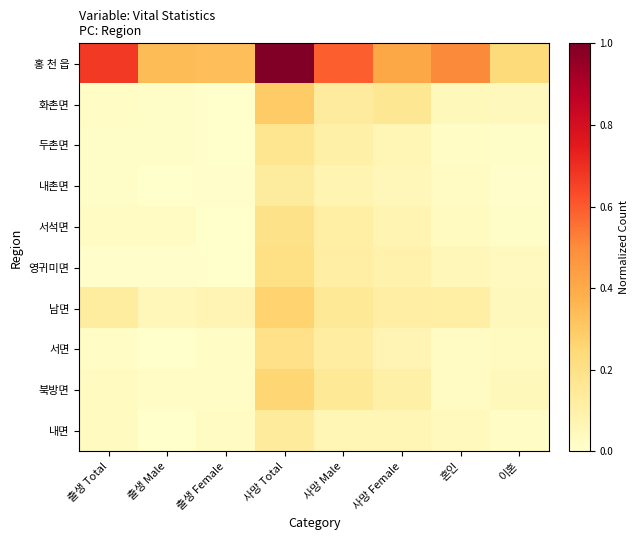

Reading right to left, list all the values displayed in this chart.

홍 천 읍: 이혼=0.2	혼인=0.5	사망 Female=0.4	사망 Male=0.6	사망 Total=1.0	출생 Female=0.3	출생 Male=0.3	출생 Total=0.7
화촌면: 이혼=0.0	혼인=0.0	사망 Female=0.2	사망 Male=0.1	사망 Total=0.3	출생 Female=0.0	출생 Male=0.0	출생 Total=0.0
두촌면: 이혼=0.0	혼인=0.0	사망 Female=0.1	사망 Male=0.1	사망 Total=0.2	출생 Female=0.0	출생 Male=0.0	출생 Total=0.0
내촌면: 이혼=0.0	혼인=0.0	사망 Female=0.1	사망 Male=0.1	사망 Total=0.1	출생 Female=0.0	출생 Male=0.0	출생 Total=0.0
서석면: 이혼=0.0	혼인=0.0	사망 Female=0.1	사망 Male=0.1	사망 Total=0.2	출생 Female=0.0	출생 Male=0.0	출생 Total=0.0
영귀미면: 이혼=0.0	혼인=0.1	사망 Female=0.1	사망 Male=0.1	사망 Total=0.2	출생 Female=0.0	출생 Male=0.0	출생 Total=0.0
남면: 이혼=0.0	혼인=0.1	사망 Female=0.1	사망 Male=0.2	사망 Total=0.3	출생 Female=0.1	출생 Male=0.1	출생 Total=0.1
서면: 이혼=0.0	혼인=0.0	사망 Female=0.1	사망 Male=0.1	사망 Total=0.2	출생 Female=0.0	출생 Male=0.0	출생 Total=0.0
북방면: 이혼=0.0	혼인=0.0	사망 Female=0.1	사망 Male=0.2	사망 Total=0.3	출생 Female=0.0	출생 Male=0.0	출생 Total=0.0
내면: 이혼=0.0	혼인=0.0	사망 Female=0.1	사망 Male=0.1	사망 Total=0.1	출생 Female=0.0	출생 Male=0.0	출생 Total=0.0